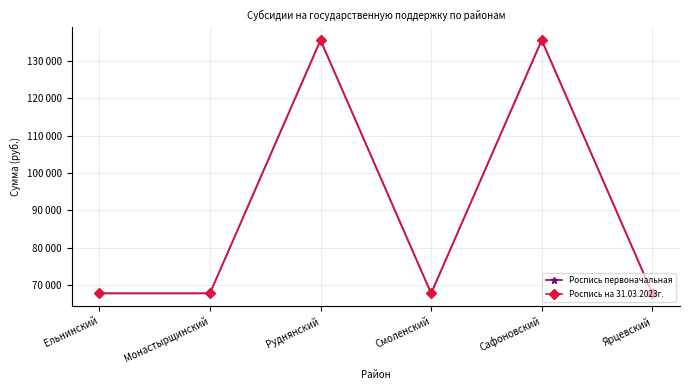

Does the chart have visible grid lines?

Yes